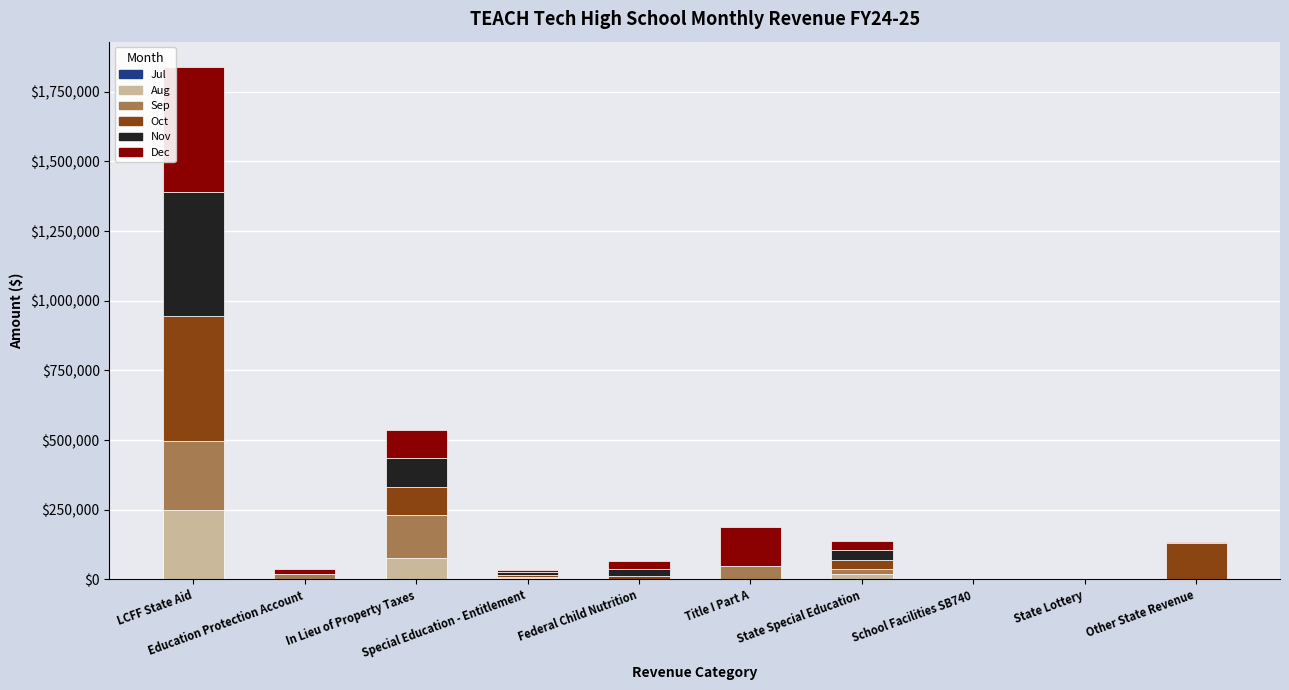

Does the chart contain stacked bars?

Yes